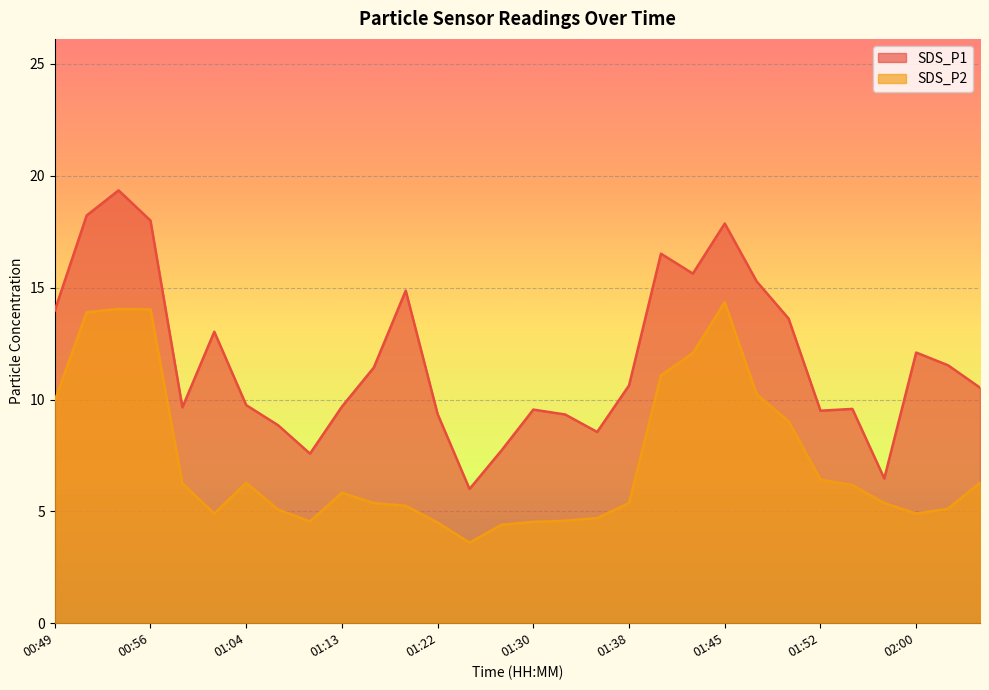

Reading left to right, list all the values displayed in this chart.

SDS_P1: 00:49=14.0	00:51=18.2	00:53=19.4	00:56=18.0	00:58=9.7	01:01=13.0	01:04=9.8	01:07=8.8	01:10=7.6	01:13=9.7	01:16=11.4	01:18=14.9	01:22=9.3	01:25=6.0	01:28=7.7	01:30=9.6	01:33=9.3	01:35=8.6	01:38=10.6	01:40=16.5	01:43=15.6	01:45=17.9	01:47=15.3	01:50=13.6	01:52=9.5	01:55=9.6	01:57=6.5	02:00=12.1	02:02=11.5	02:05=10.5
SDS_P2: 00:49=9.9	00:51=13.9	00:53=14.1	00:56=14.0	00:58=6.2	01:01=4.9	01:04=6.3	01:07=5.1	01:10=4.5	01:13=5.8	01:16=5.4	01:18=5.2	01:22=4.5	01:25=3.6	01:28=4.4	01:30=4.5	01:33=4.6	01:35=4.7	01:38=5.4	01:40=11.1	01:43=12.1	01:45=14.3	01:47=10.2	01:50=9.0	01:52=6.4	01:55=6.2	01:57=5.4	02:00=4.9	02:02=5.1	02:05=6.3